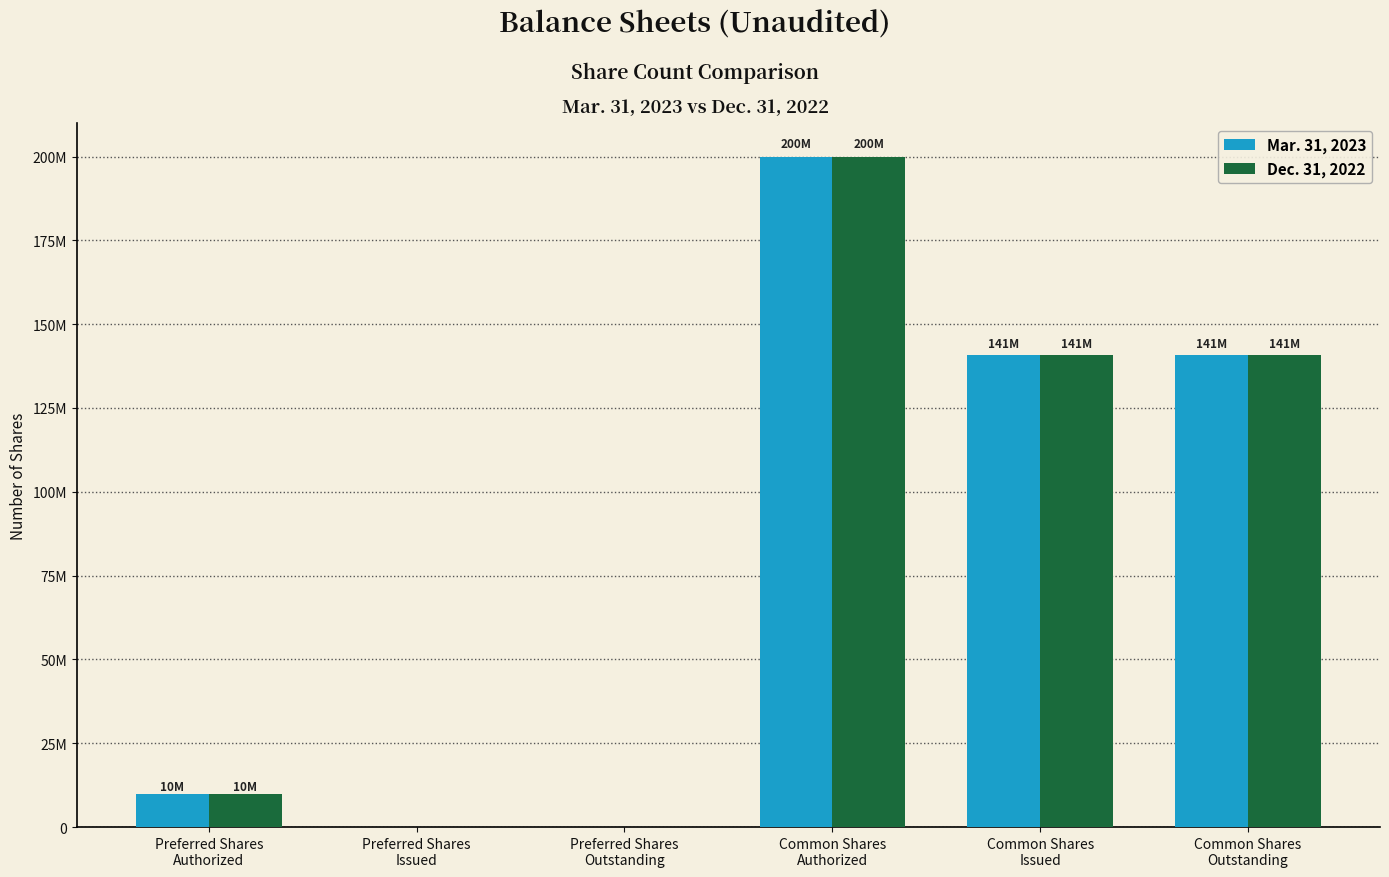

Does the chart contain stacked bars?

No